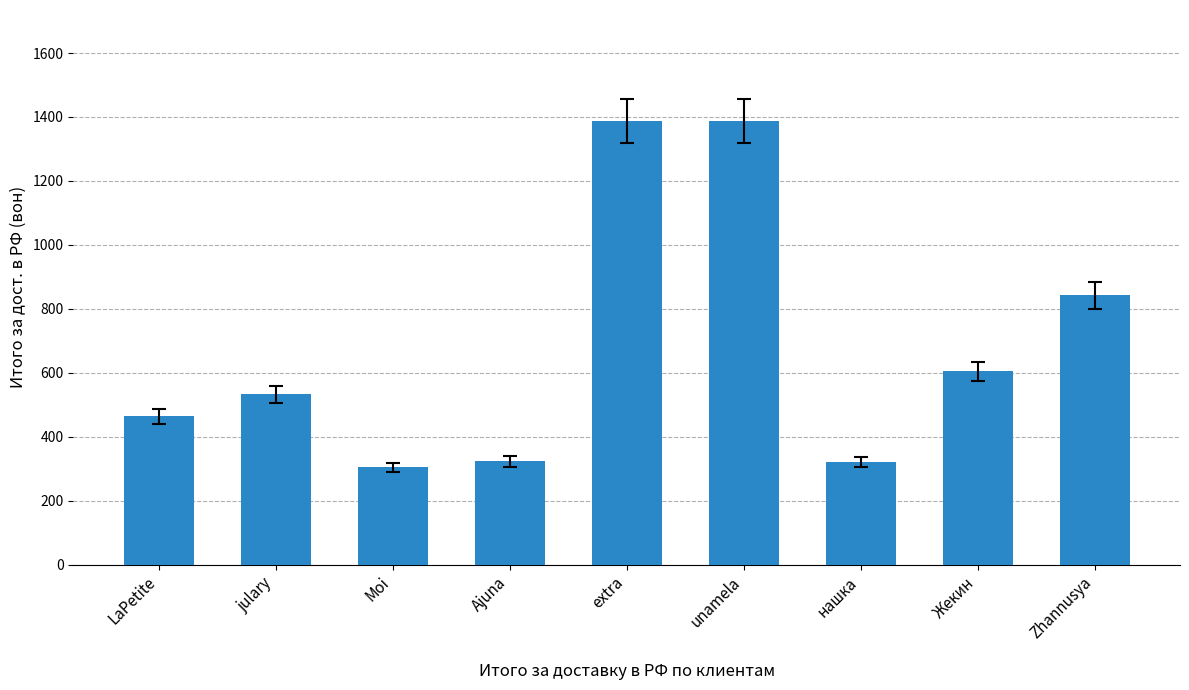

Approximately how many times larger is the value at unamela compared to julary?

2.6